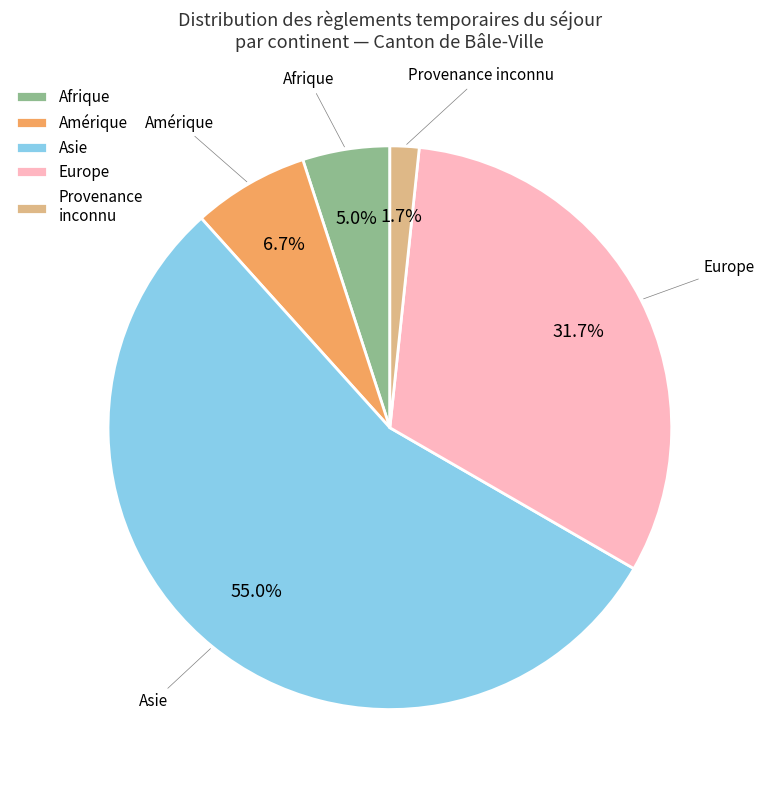

Count the number of slices in the pie.

5